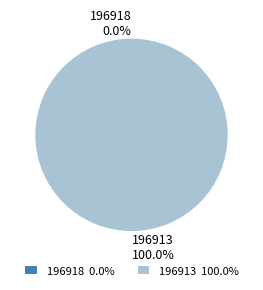

The 196913 slice represents 100% of the pie. True or false?

True